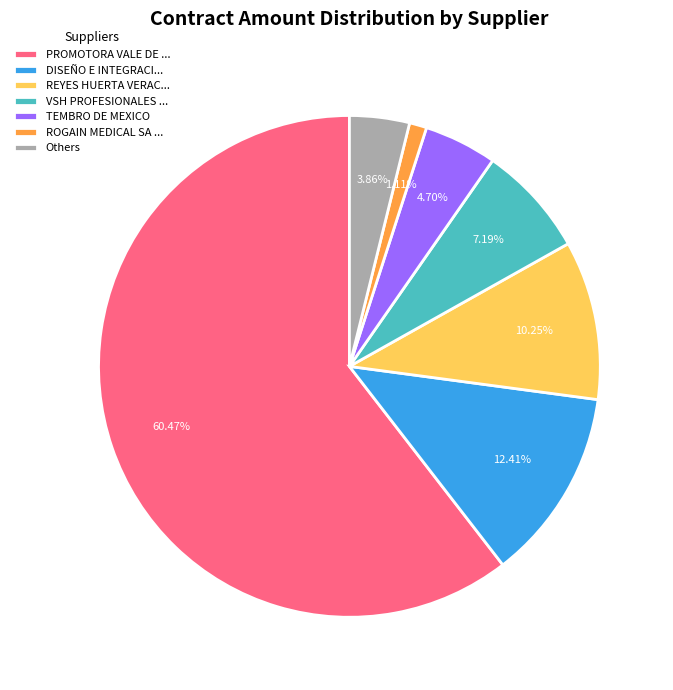

Combined, do ROGAIN MEDICAL SA ... and DISEÑO E INTEGRACI... account for over 50%?

No